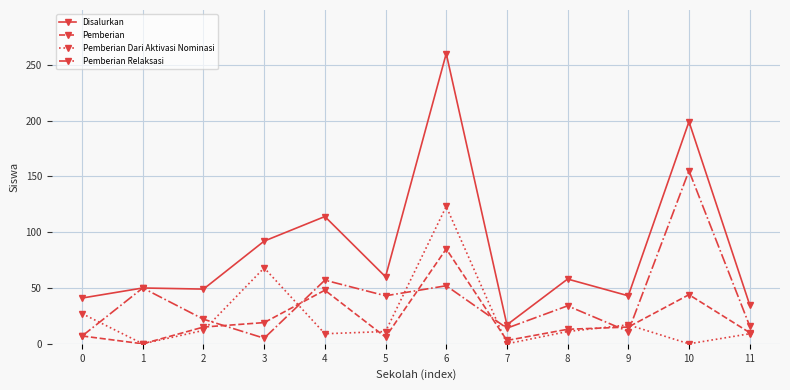

True or false: Pemberian Relaksasi has more than 2 points higher than both neighbors.

True